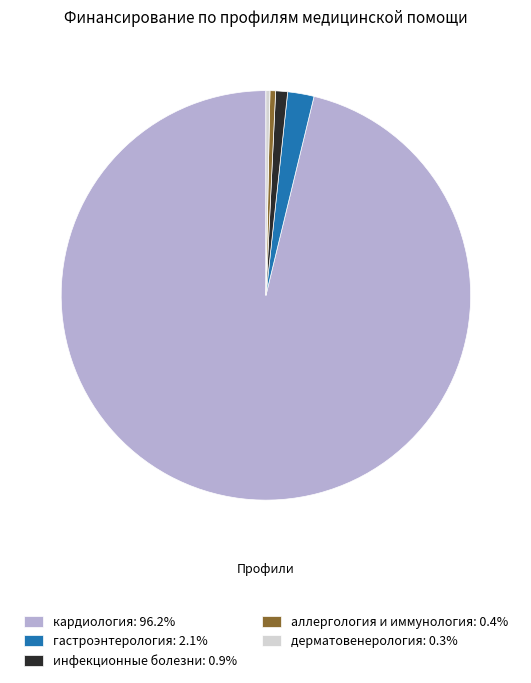

Does any single category account for the majority?

Yes